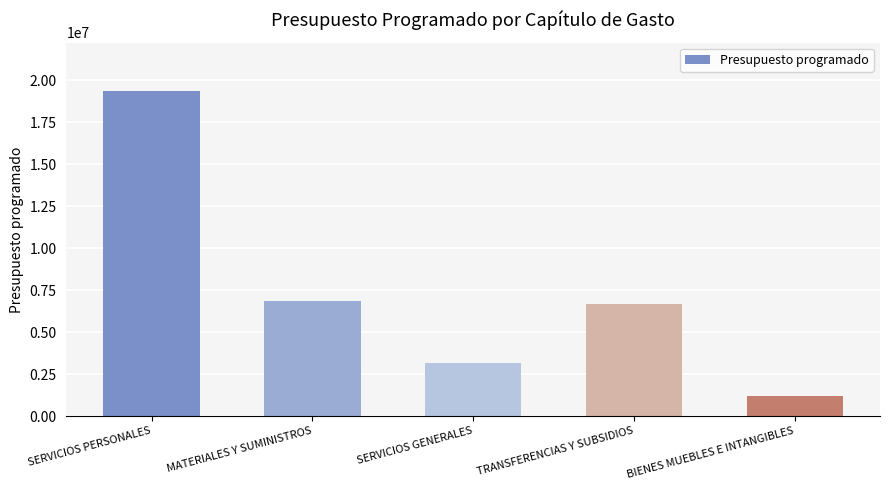

At which label does the data first exceed 6662883?

SERVICIOS PERSONALES